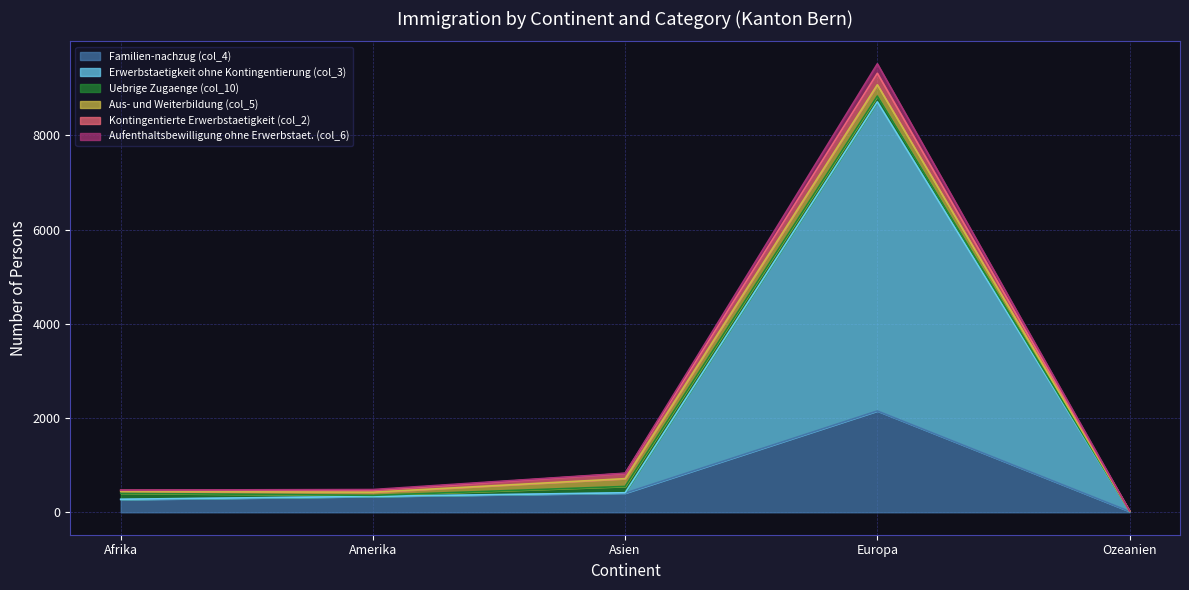

At which category is the sum across all series the highest?

Europa